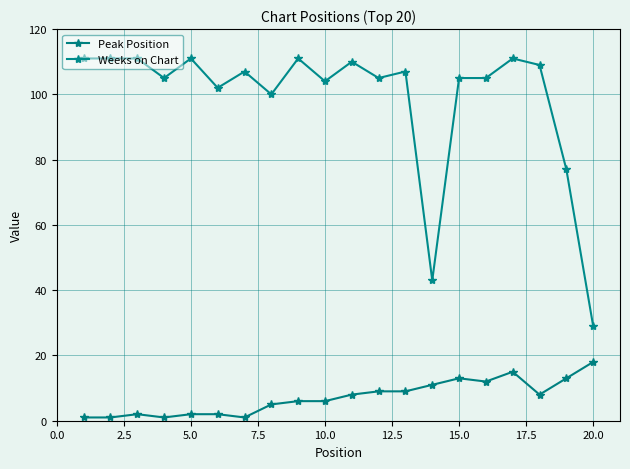

Reading left to right, list all the values displayed in this chart.

Peak Position: 1	1	2	1	2	2	1	5	6	6	8	9	9	11	13	12	15	8	13	18
Weeks on Chart: 111	111	111	105	111	102	107	100	111	104	110	105	107	43	105	105	111	109	77	29